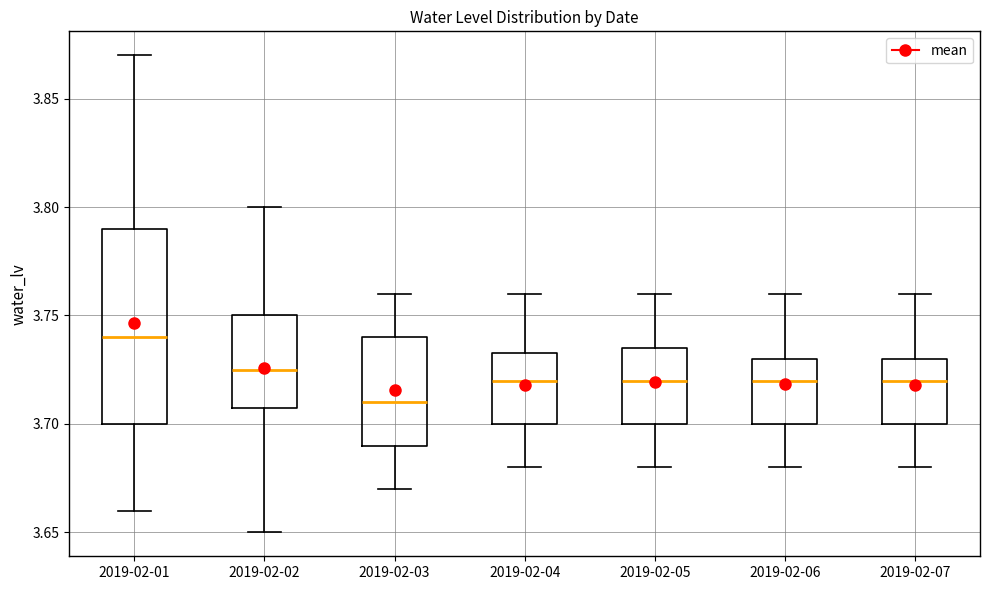

Reading left to right, transcribe this box plot: for each box, give where its median line is, the range the box spans, and where its two whiskers end, as read against the y-axis. The values are not printed on the chart, so give them approximately, as read against the axis.

2019-02-01: median 3.740, box 3.700 to 3.790, whiskers 3.660 to 3.870
2019-02-02: median 3.725, box 3.710 to 3.750, whiskers 3.650 to 3.800
2019-02-03: median 3.710, box 3.690 to 3.740, whiskers 3.670 to 3.760
2019-02-04: median 3.720, box 3.700 to 3.735, whiskers 3.680 to 3.760
2019-02-05: median 3.720, box 3.700 to 3.735, whiskers 3.680 to 3.760
2019-02-06: median 3.720, box 3.700 to 3.730, whiskers 3.680 to 3.760
2019-02-07: median 3.720, box 3.700 to 3.730, whiskers 3.680 to 3.760